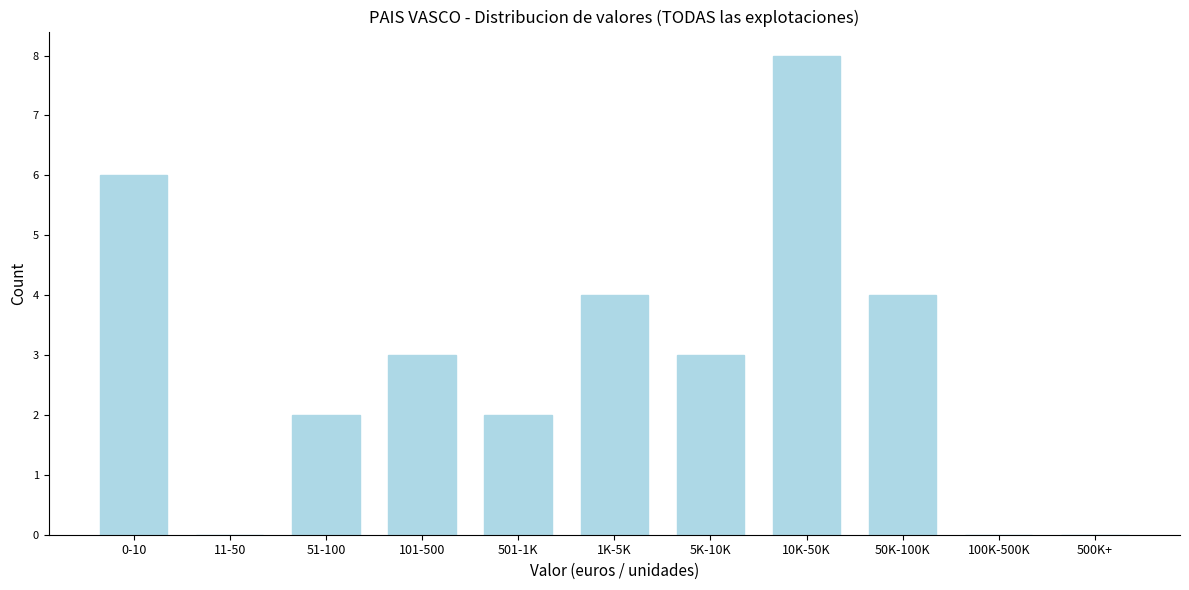

Reading right to left, list all the values displayed in this chart.

500K+=0	100K-500K=0	50K-100K=4	10K-50K=8	5K-10K=3	1K-5K=4	501-1K=2	101-500=3	51-100=2	11-50=0	0-10=6